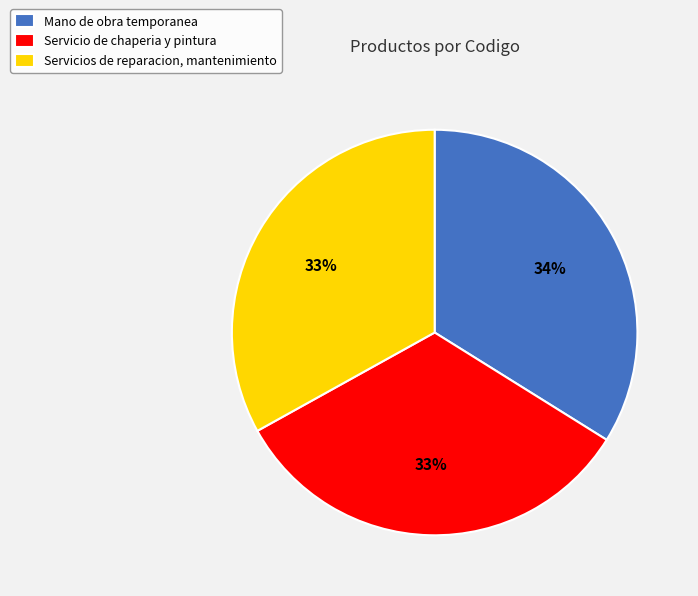

To the nearest percent, what is the difference between the Mano de obra temporanea and Servicio de chaperia y pintura slice percentages?

1%